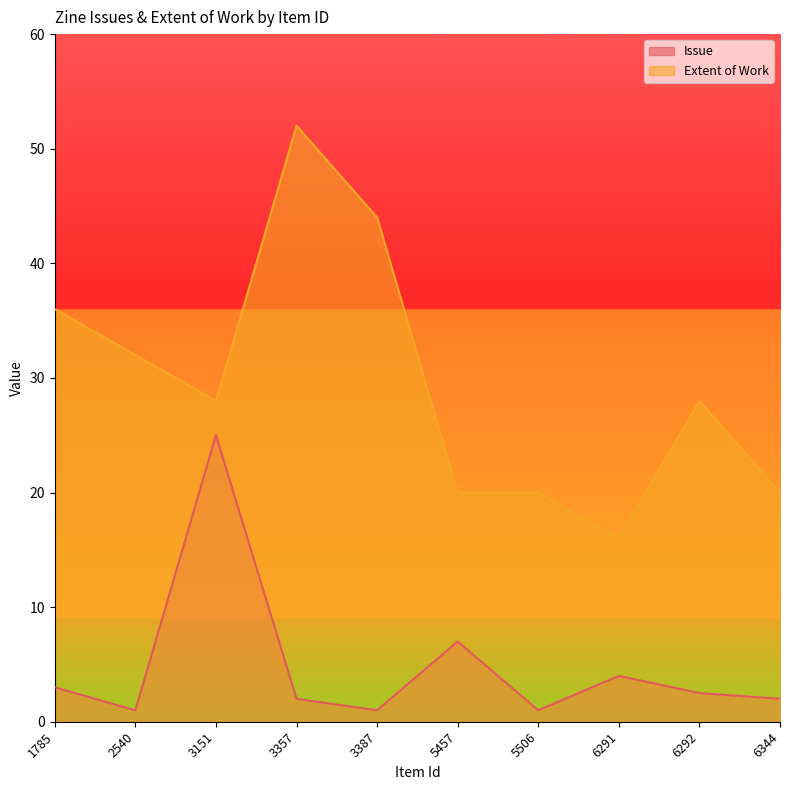

The Extent of Work series shows 44.6 at 6292. True or false?

False